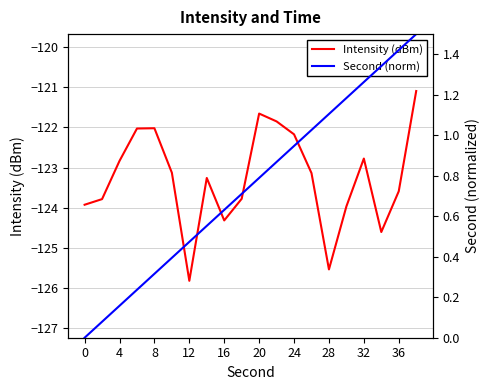

Is the value of Intensity (dBm) at 24 greater than the value of Second (norm) at 20?

No